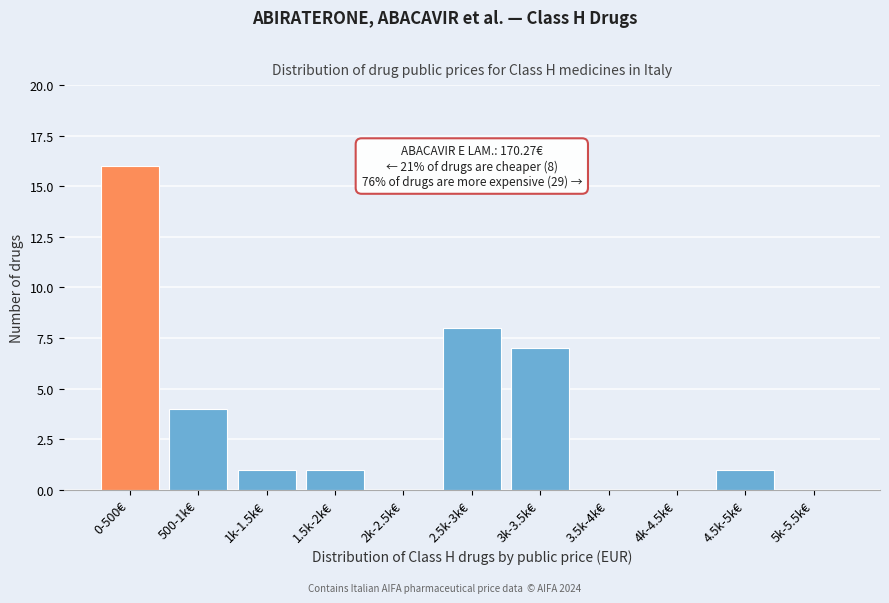

Reading left to right, transcribe all the data shown in this chart.

0-500€=16	500-1k€=4	1k-1.5k€=1	1.5k-2k€=1	2k-2.5k€=0	2.5k-3k€=8	3k-3.5k€=7	3.5k-4k€=0	4k-4.5k€=0	4.5k-5k€=1	5k-5.5k€=0